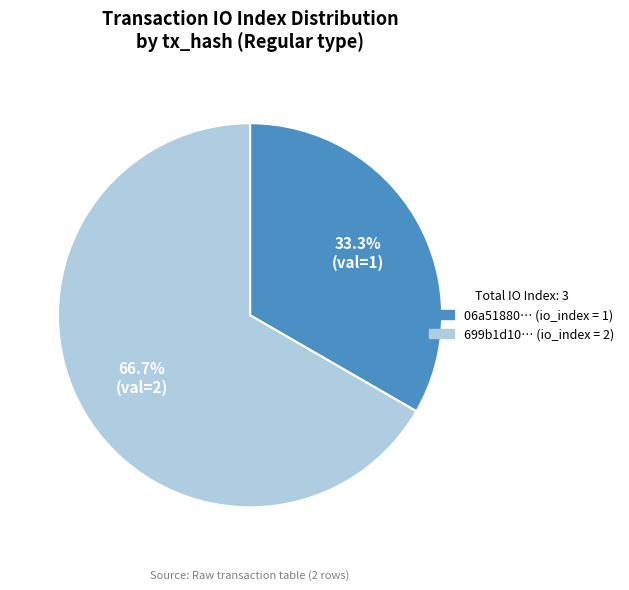

Does any single category account for the majority?

Yes